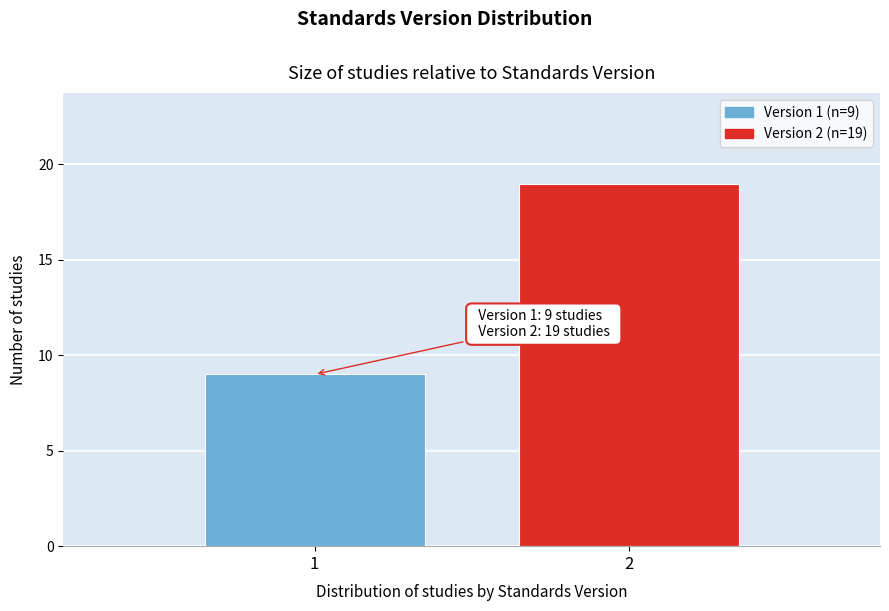

Reading left to right, extract all data points from this chart.

1=9	2=19